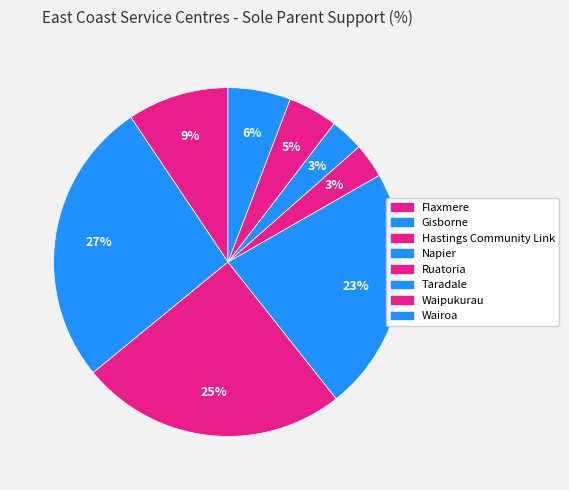

Which has a higher value, Hastings Community Link or Taradale?

Hastings Community Link